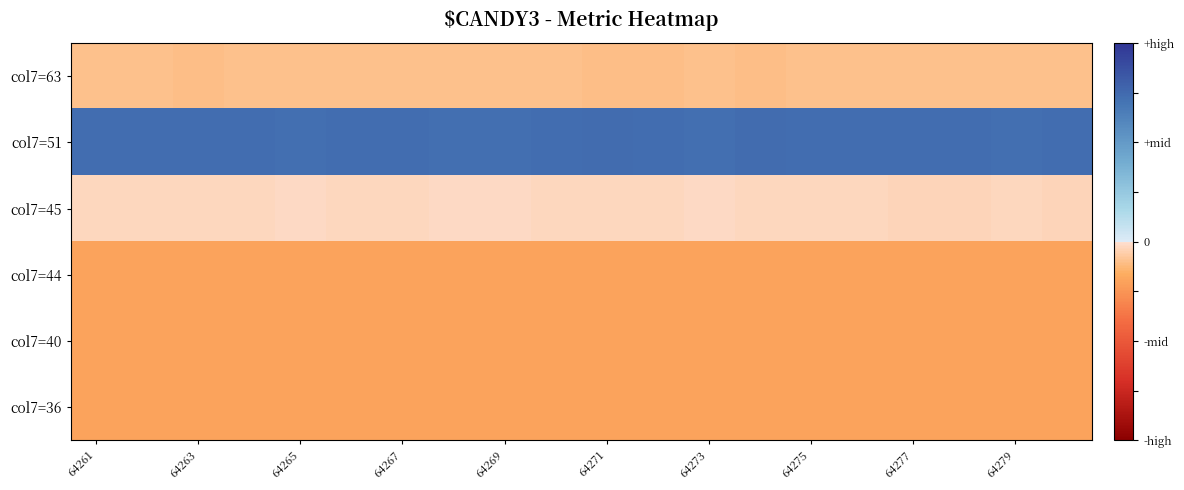

At which category is the sum across all series the highest?

64267